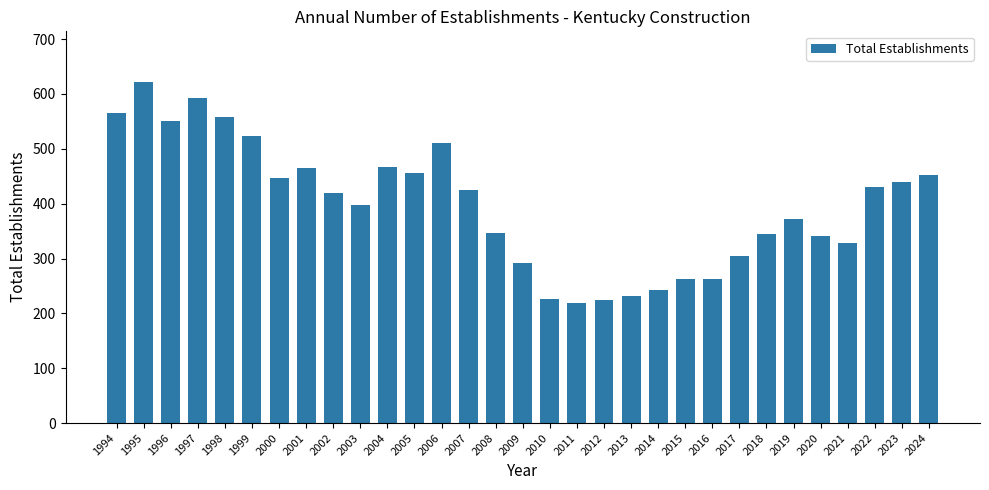

At which category does the chart reach its peak across all series?

1995